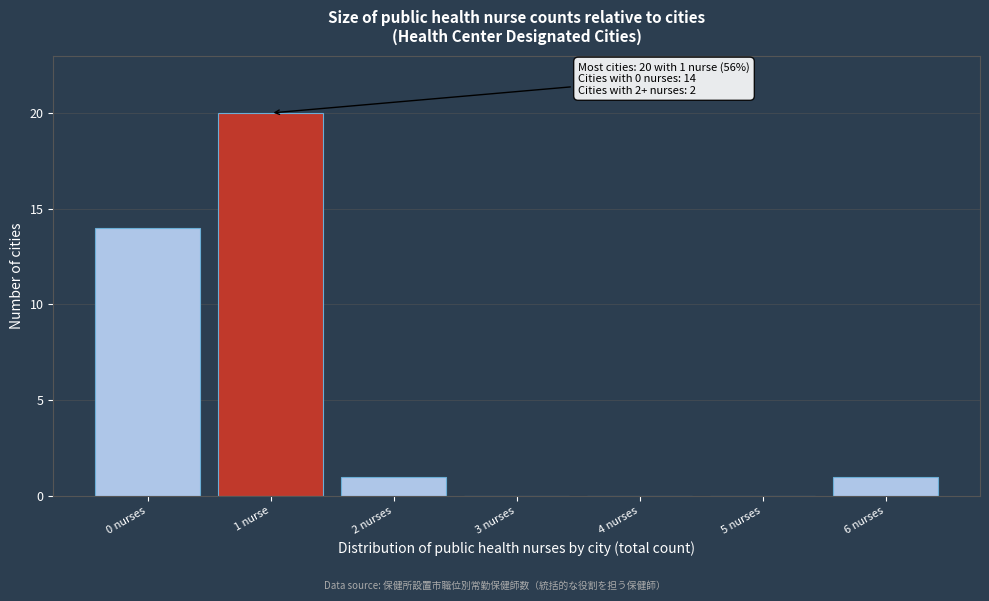

Reading left to right, list all the values displayed in this chart.

0 nurses=14	1 nurse=20	2 nurses=1	3 nurses=0	4 nurses=0	5 nurses=0	6 nurses=1